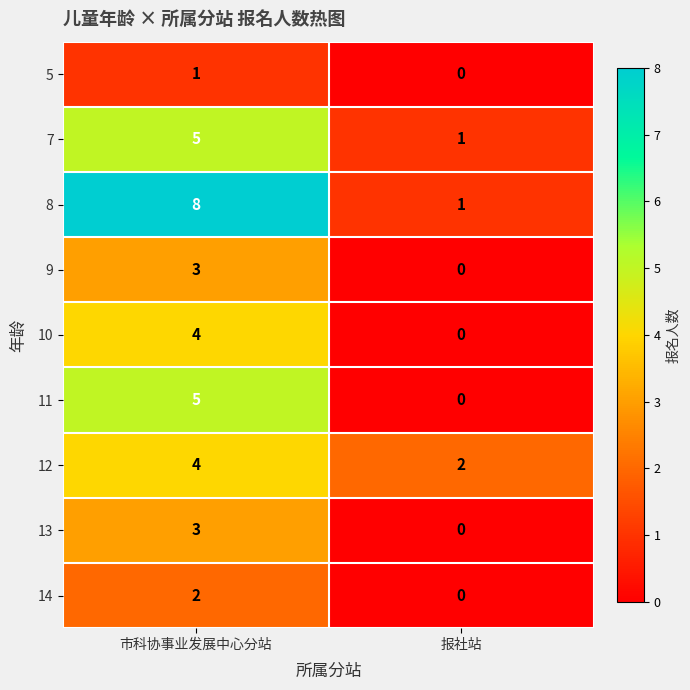

At which category is the sum across all series the highest?

市科协事业发展中心分站